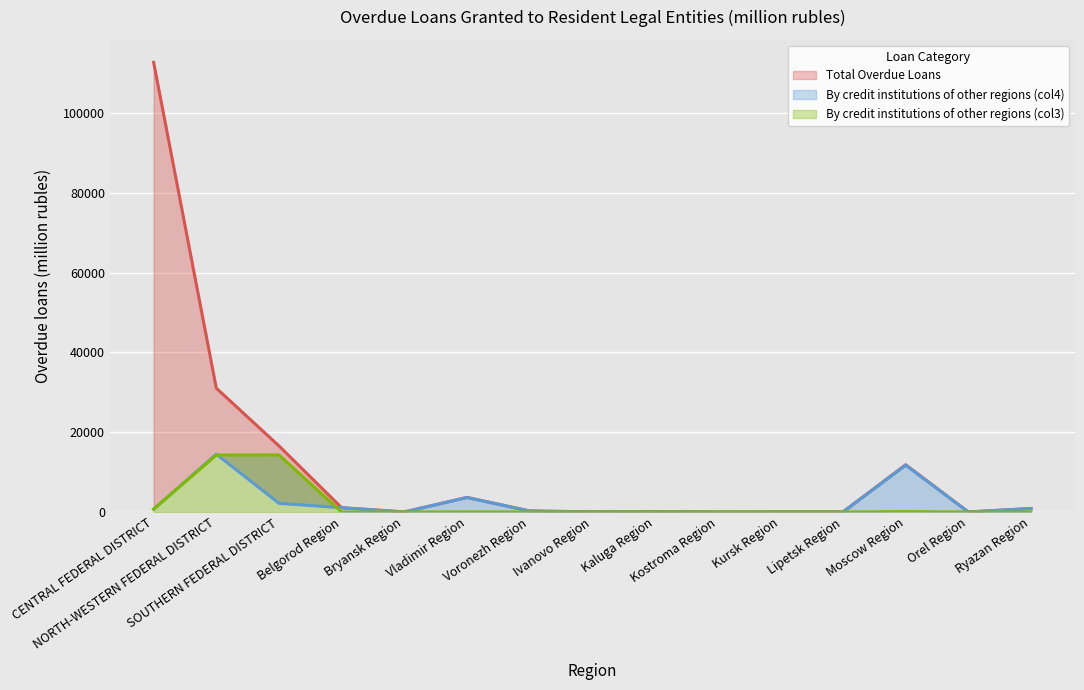

True or false: Total Overdue Loans and By credit institutions of other regions (col3) cross at least once.

False